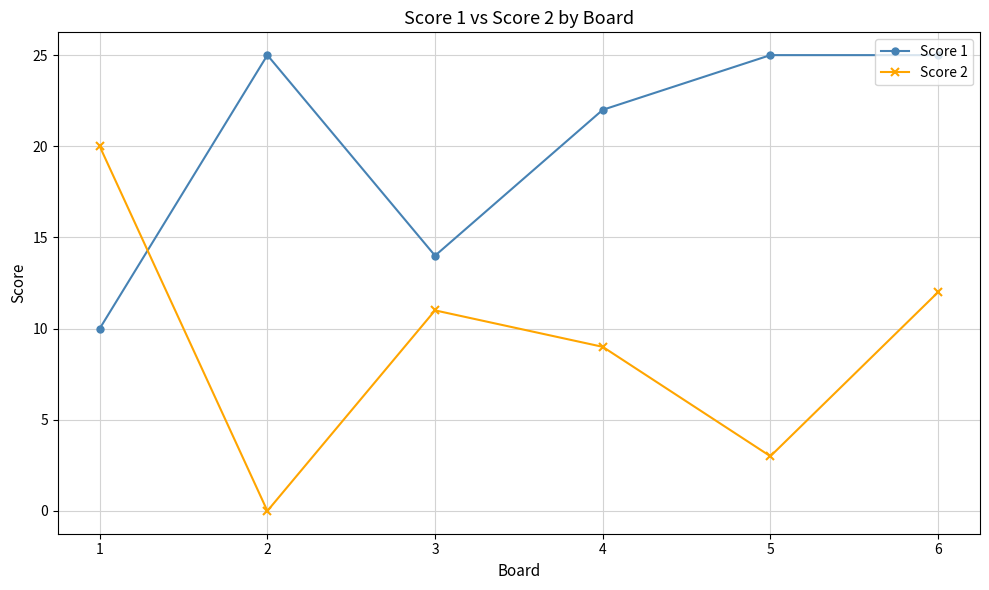

After their last crossing, which series has the higher values: Score 1 or Score 2?

Score 1